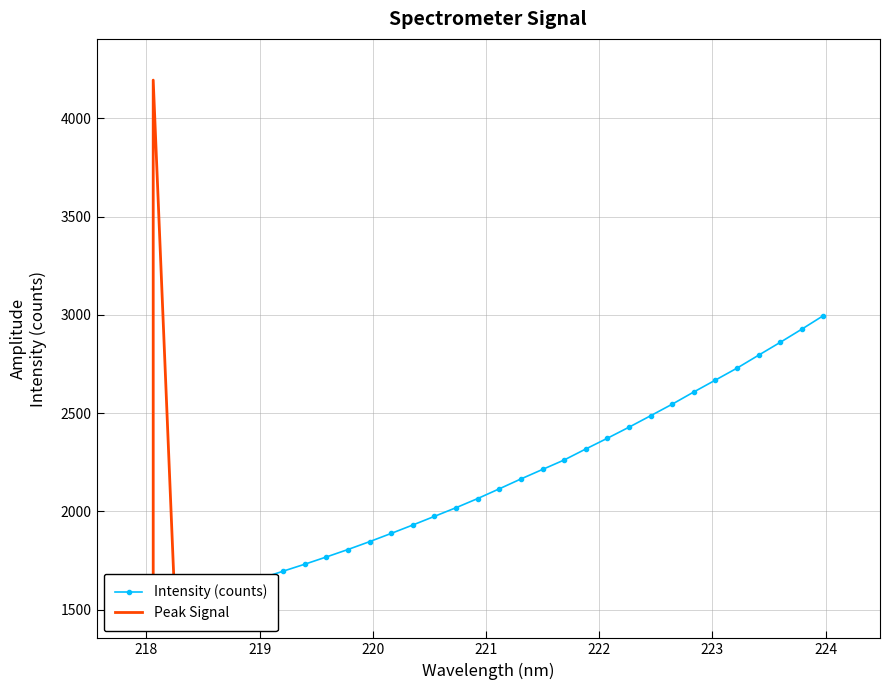

List the labels in order of value, largest first.

223.9802, 223.7895, 223.5987, 223.408, 223.2172, 223.0264, 222.8355, 222.6447, 222.4538, 222.263, 222.0721, 221.8812, 221.6902, 221.4993, 221.3083, 221.1174, 220.9264, 220.7354, 220.5444, 220.3533, 220.1623, 219.9712, 219.7801, 219.589, 219.3979, 219.2067, 219.0156, 218.8244, 218.6332, 218.442, 218.2508, 218.0596